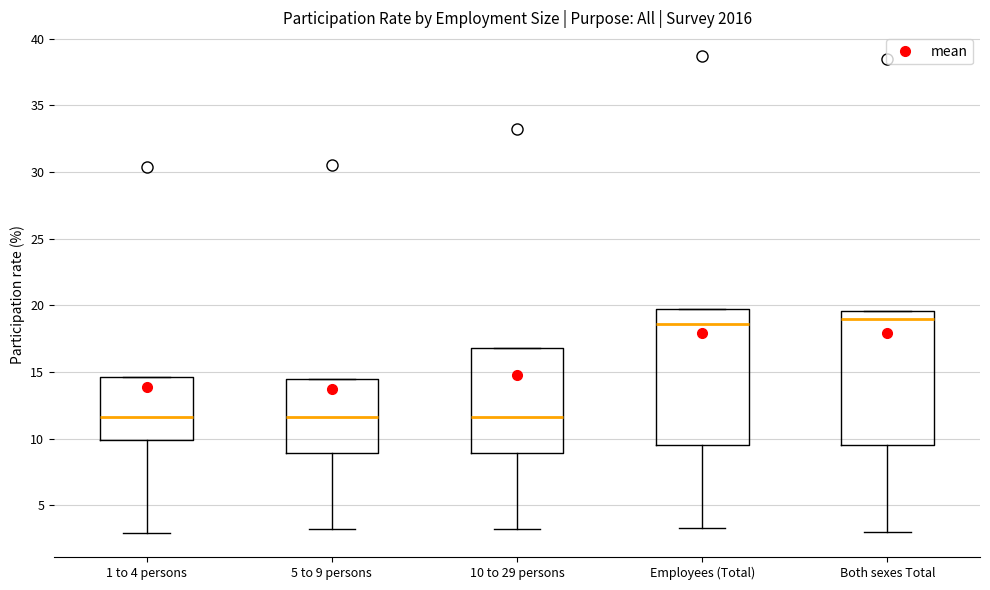

Where does the lower whisker of the box for 10 to 29 persons end on the y-axis? The values are not printed on the chart, so give them approximately, as read against the axis.

3.0